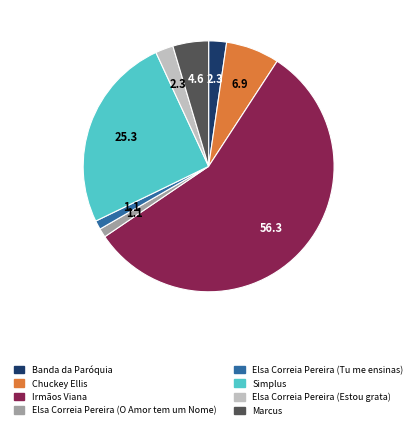

Does any single category account for the majority?

Yes